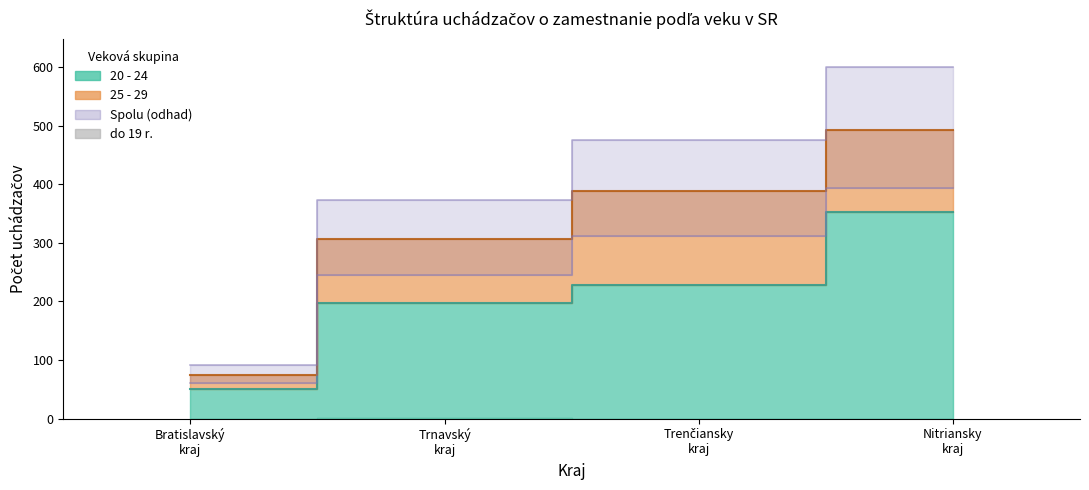

The 25 - 29 series shows 161 at Trenčiansky kraj. True or false?

True